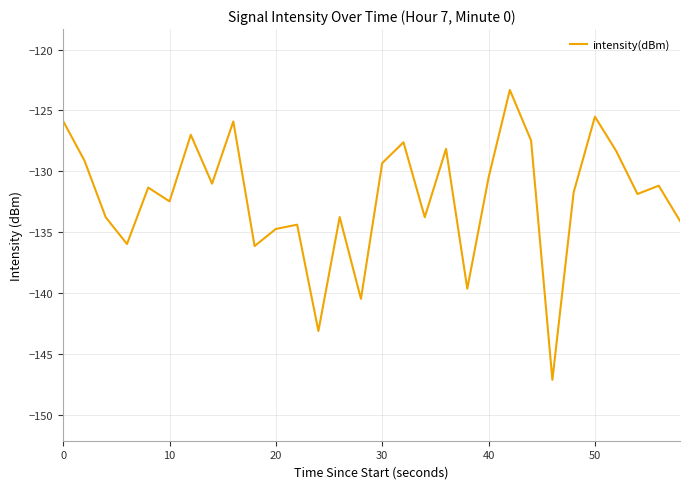

What is the greatest value displayed?

-123.3